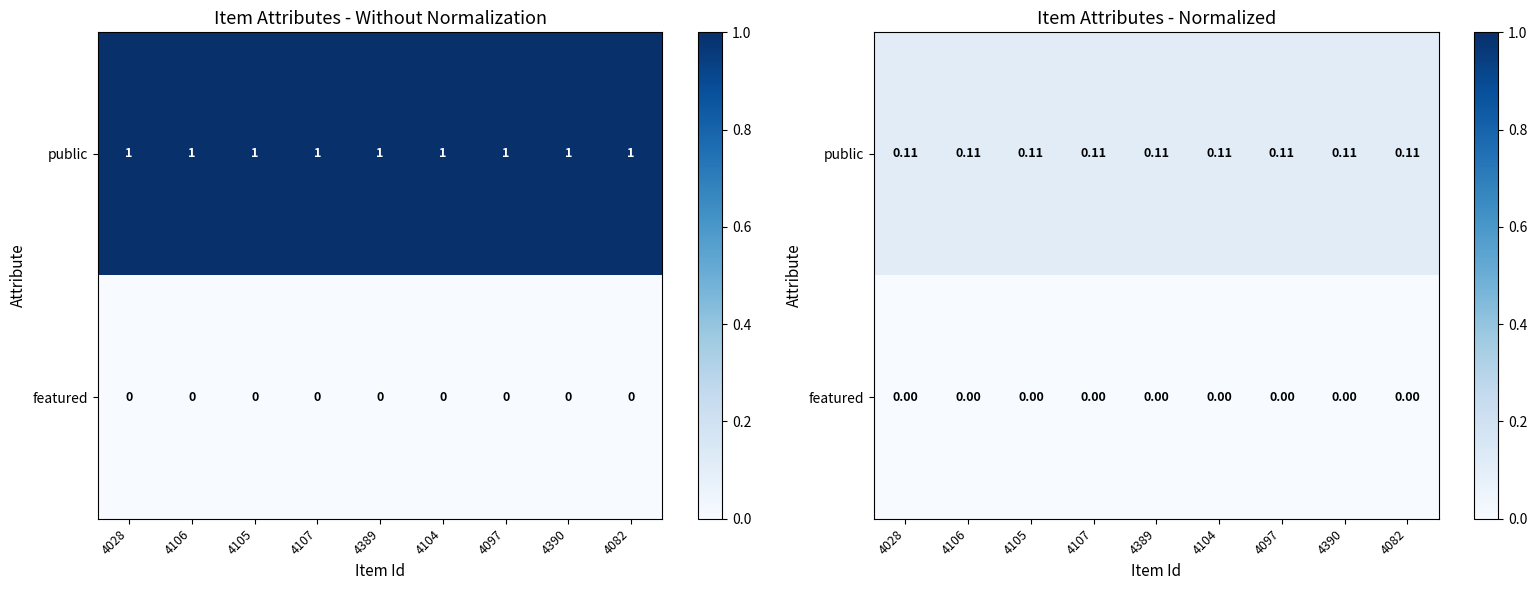

What is the total value across all series at 4106?

0.1